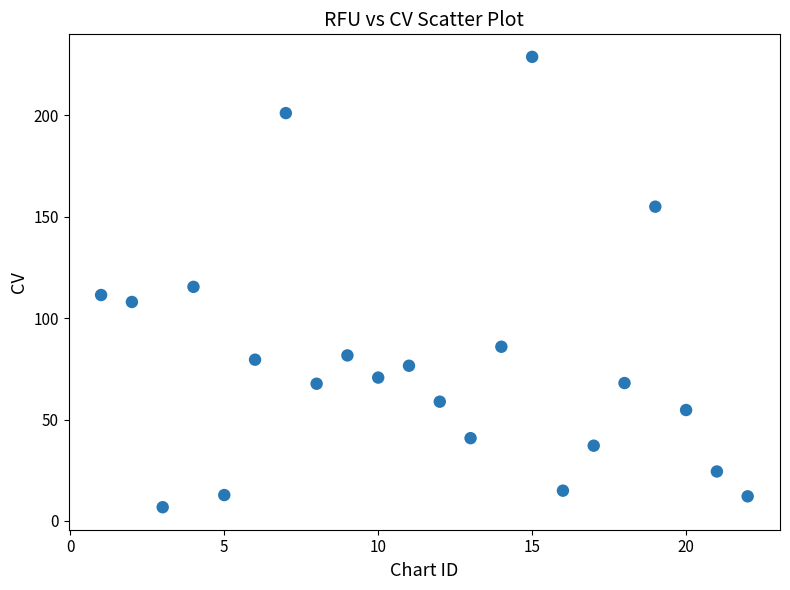

What is the range of X values (max minus min)?

21.0